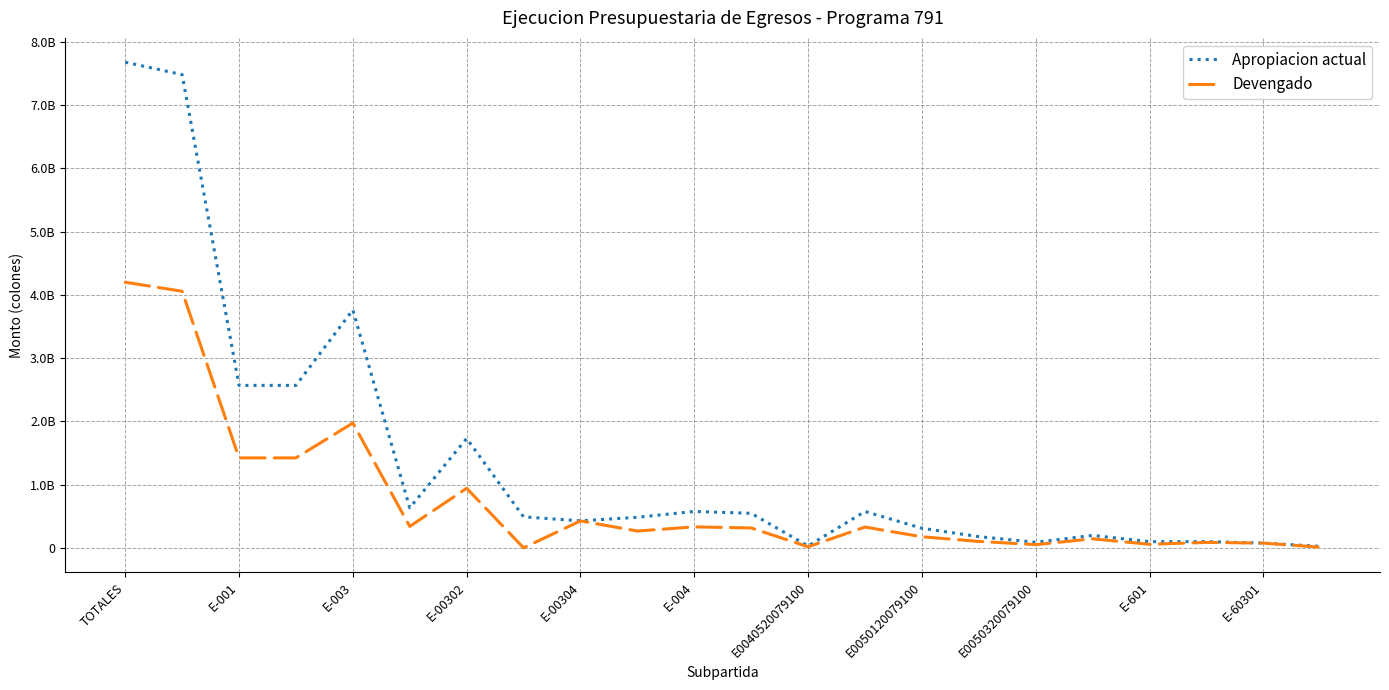

At which category is the sum across all series the highest?

TOTALES